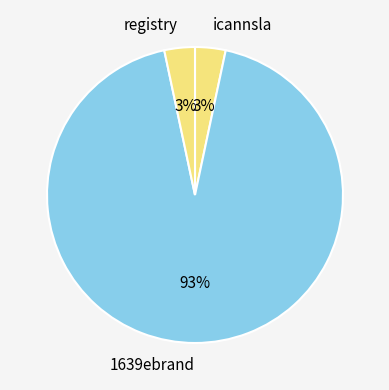

What is the largest slice in the pie chart?

1639ebrand